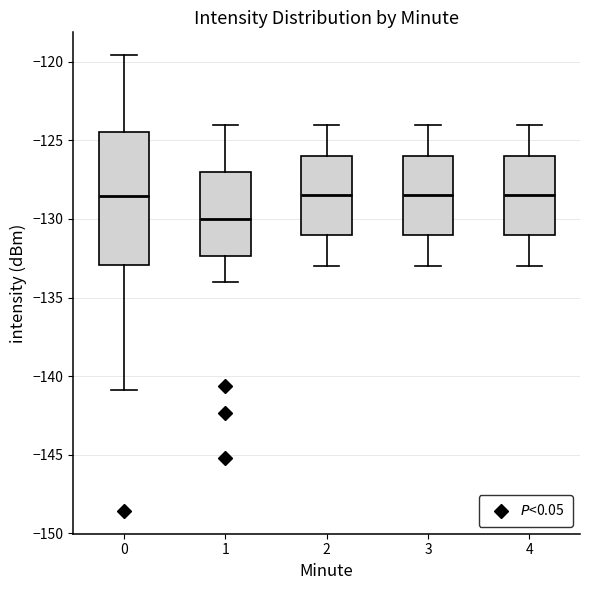

Which box's median line is the lowest?

1